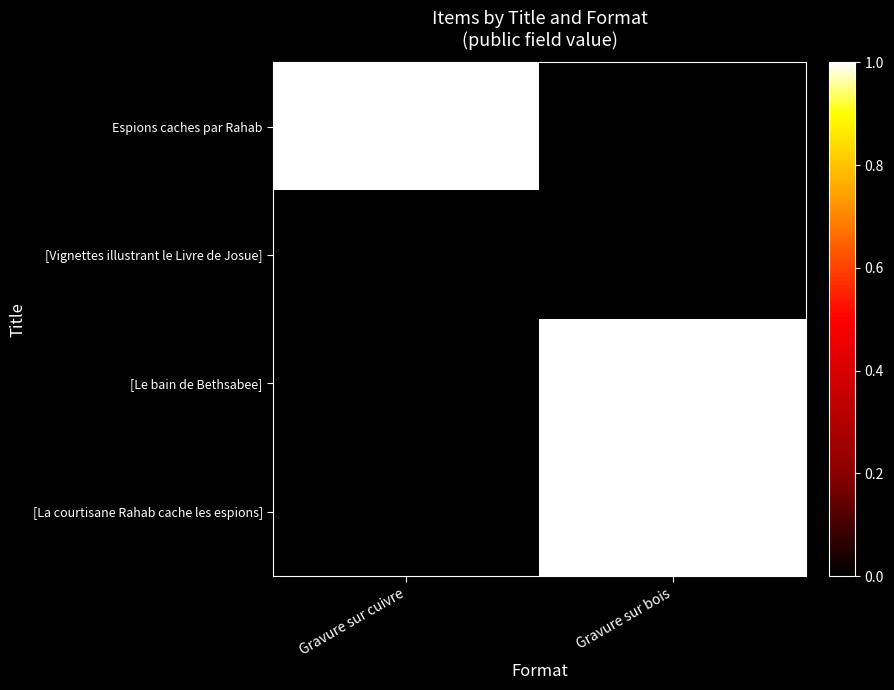

Which series changed the most between 0 and 2?

Gravure sur cuivre